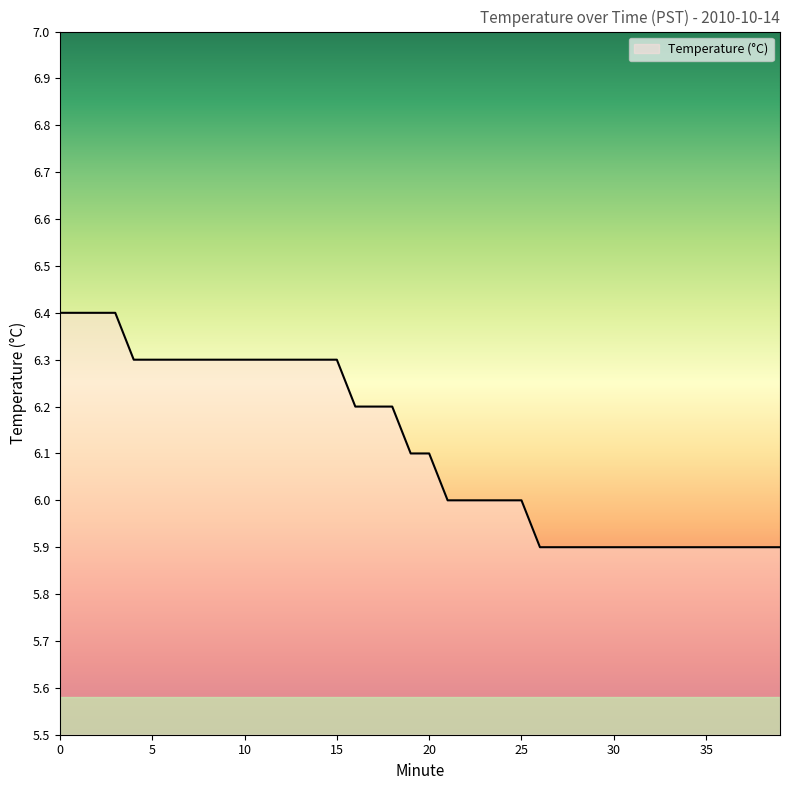

What is the difference between the maximum and minimum values?

0.5